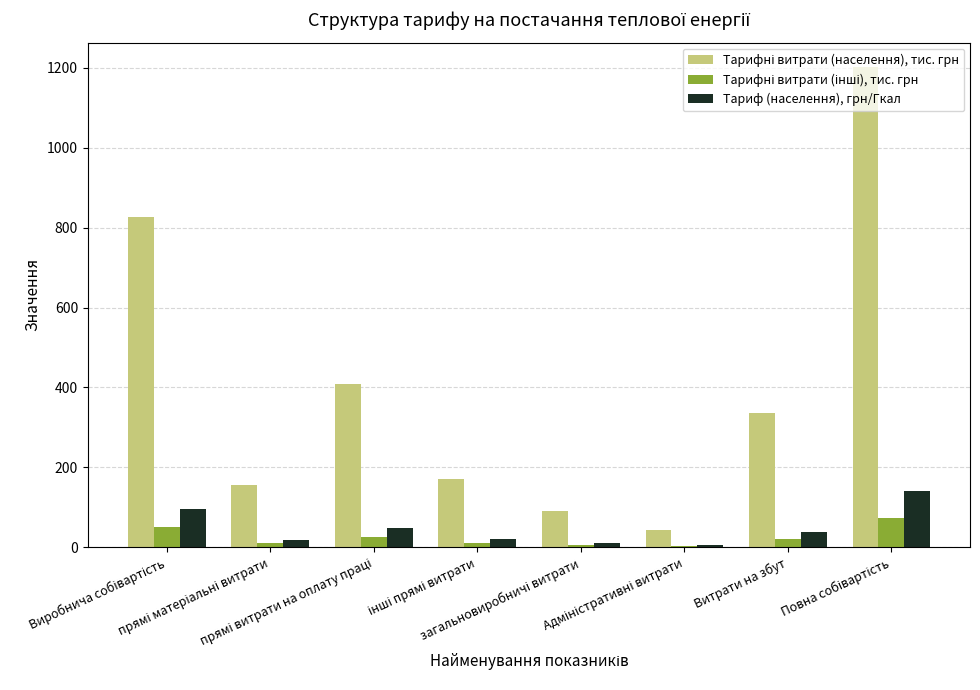

What is the maximum value shown in the chart?

1203.1